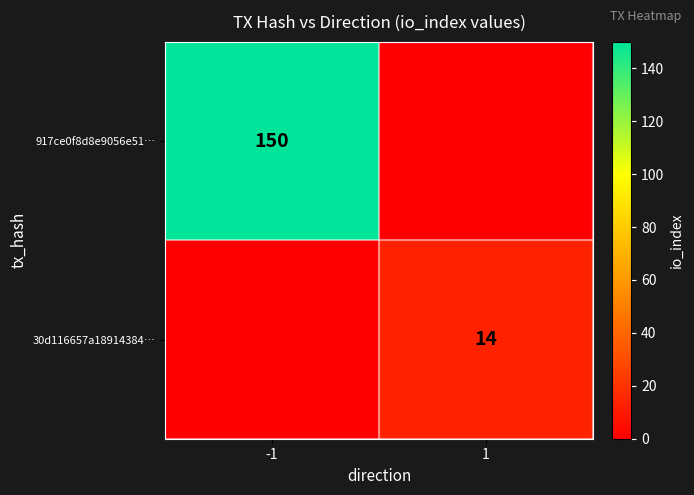

The 30d116657a18914384… series shows 14 at 1. True or false?

True